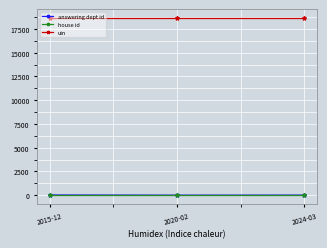

What is the maximum value shown in the chart?

18646